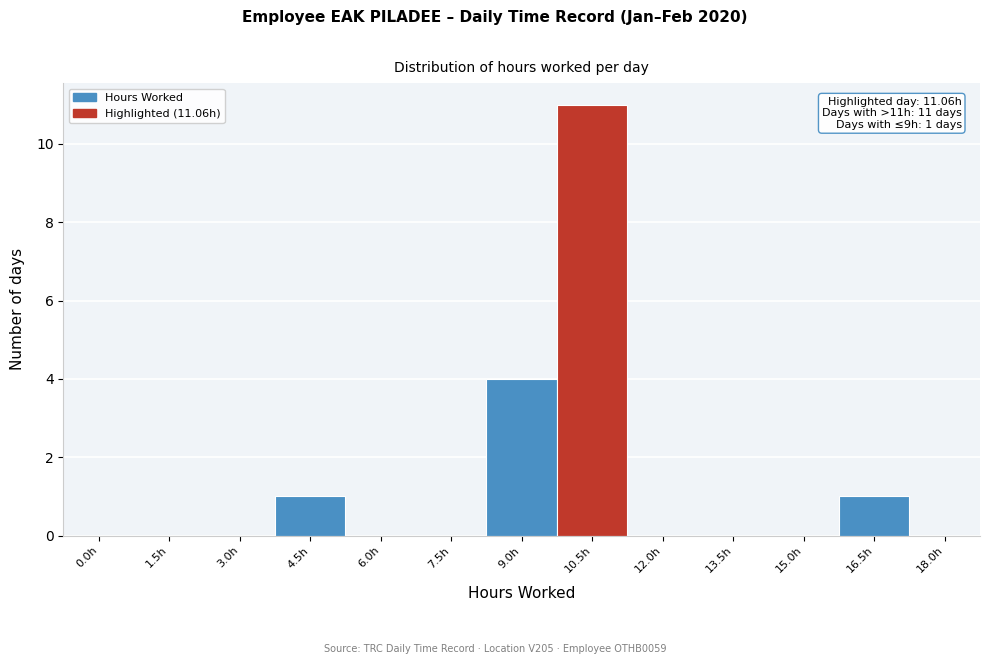

Reading right to left, list all the values displayed in this chart.

18.0h=0	16.5h=1	15.0h=0	13.5h=0	12.0h=0	10.5h=11	9.0h=4	7.5h=0	6.0h=0	4.5h=1	3.0h=0	1.5h=0	0.0h=0